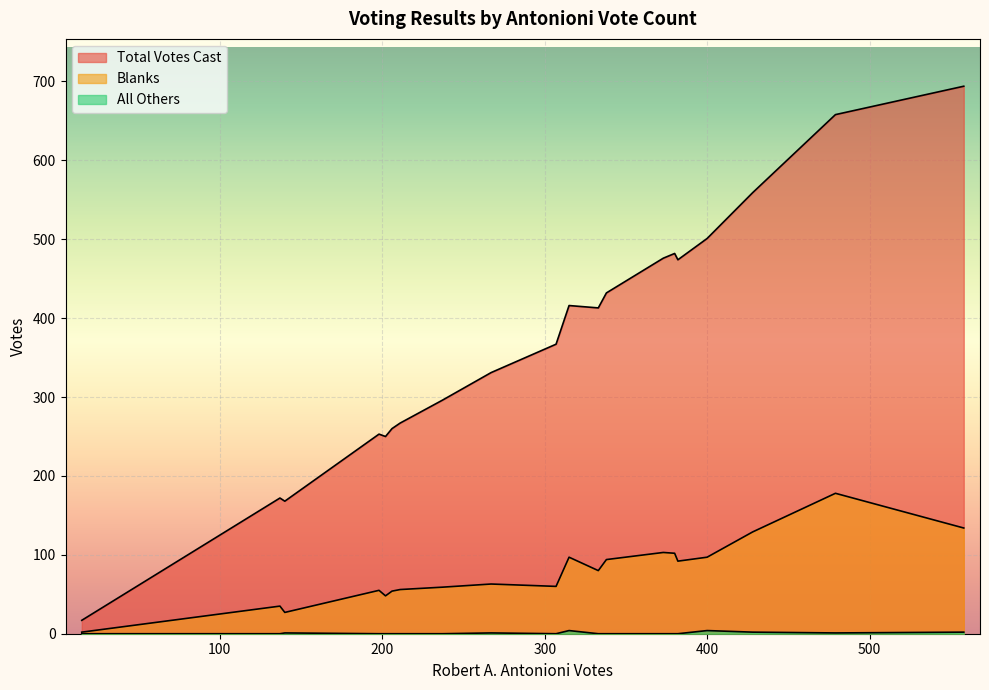

What is the maximum value shown in the chart?

694